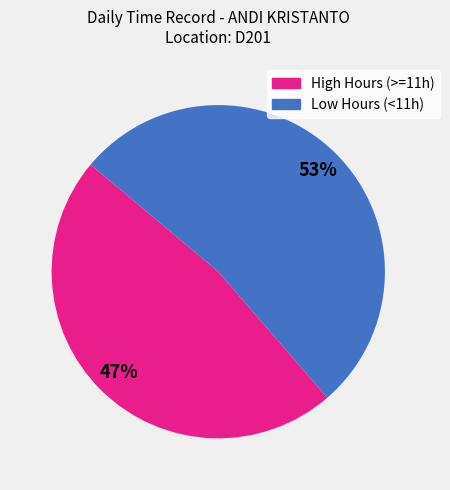

Is there any slice that represents more than half of the pie?

Yes